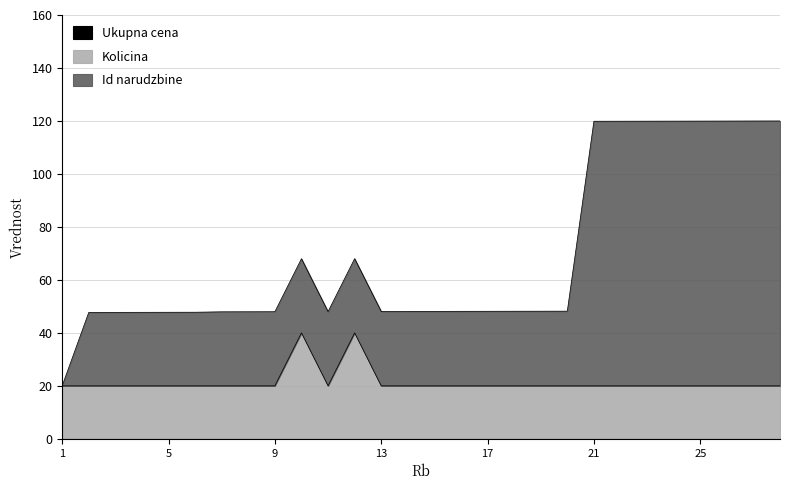

How many values in the Id narudzbine series exceed 48?

19